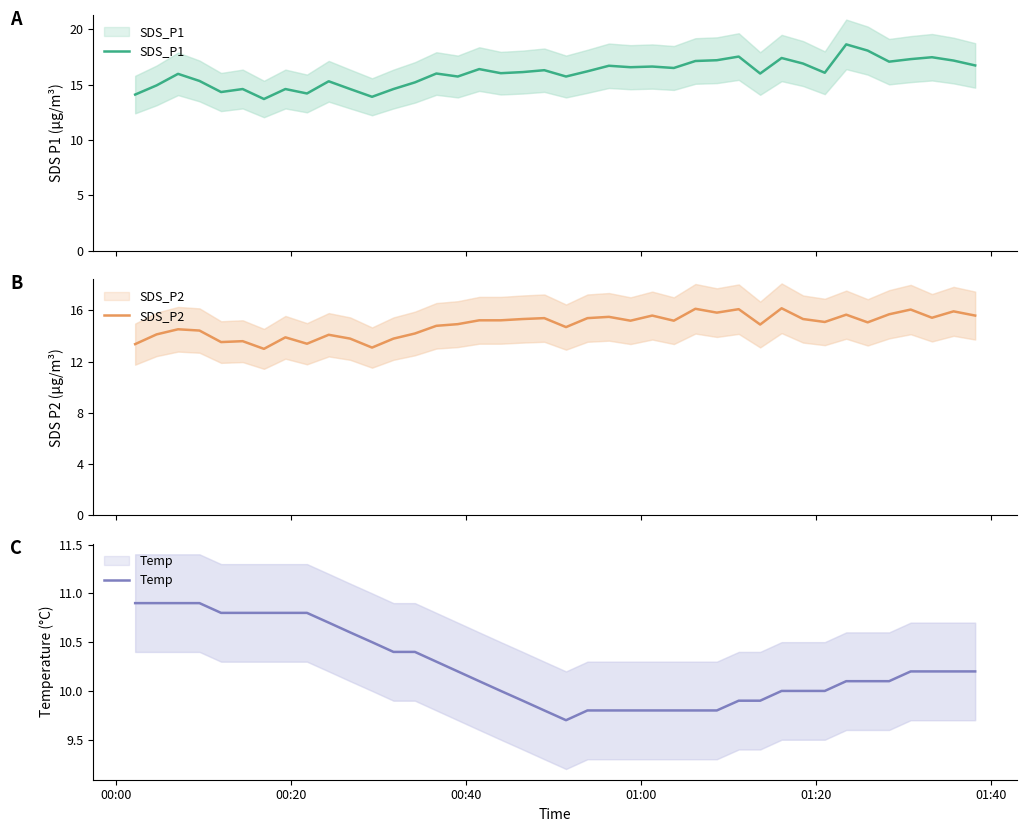

What is the average value of the SDS_P2 series?

14.9